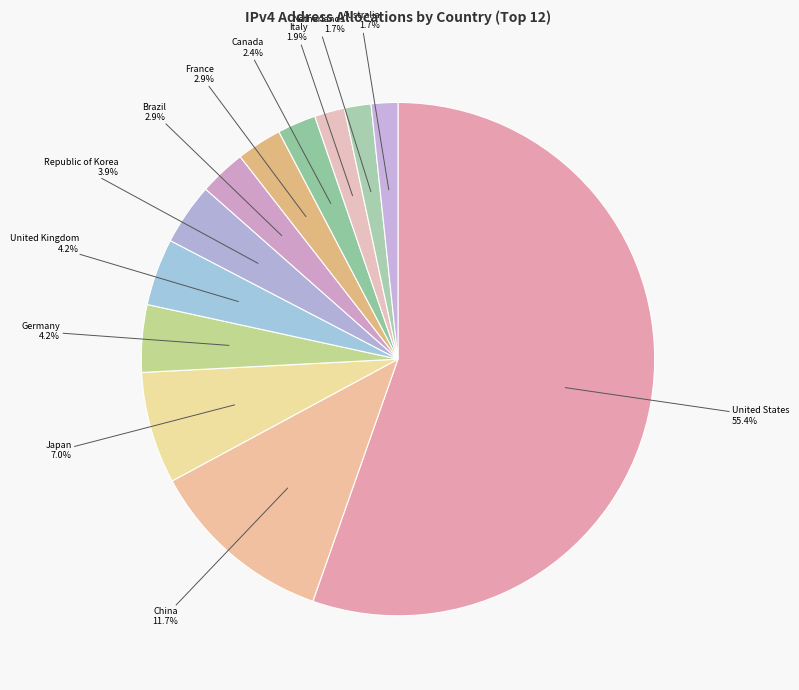

How many slices are in this pie chart?

12